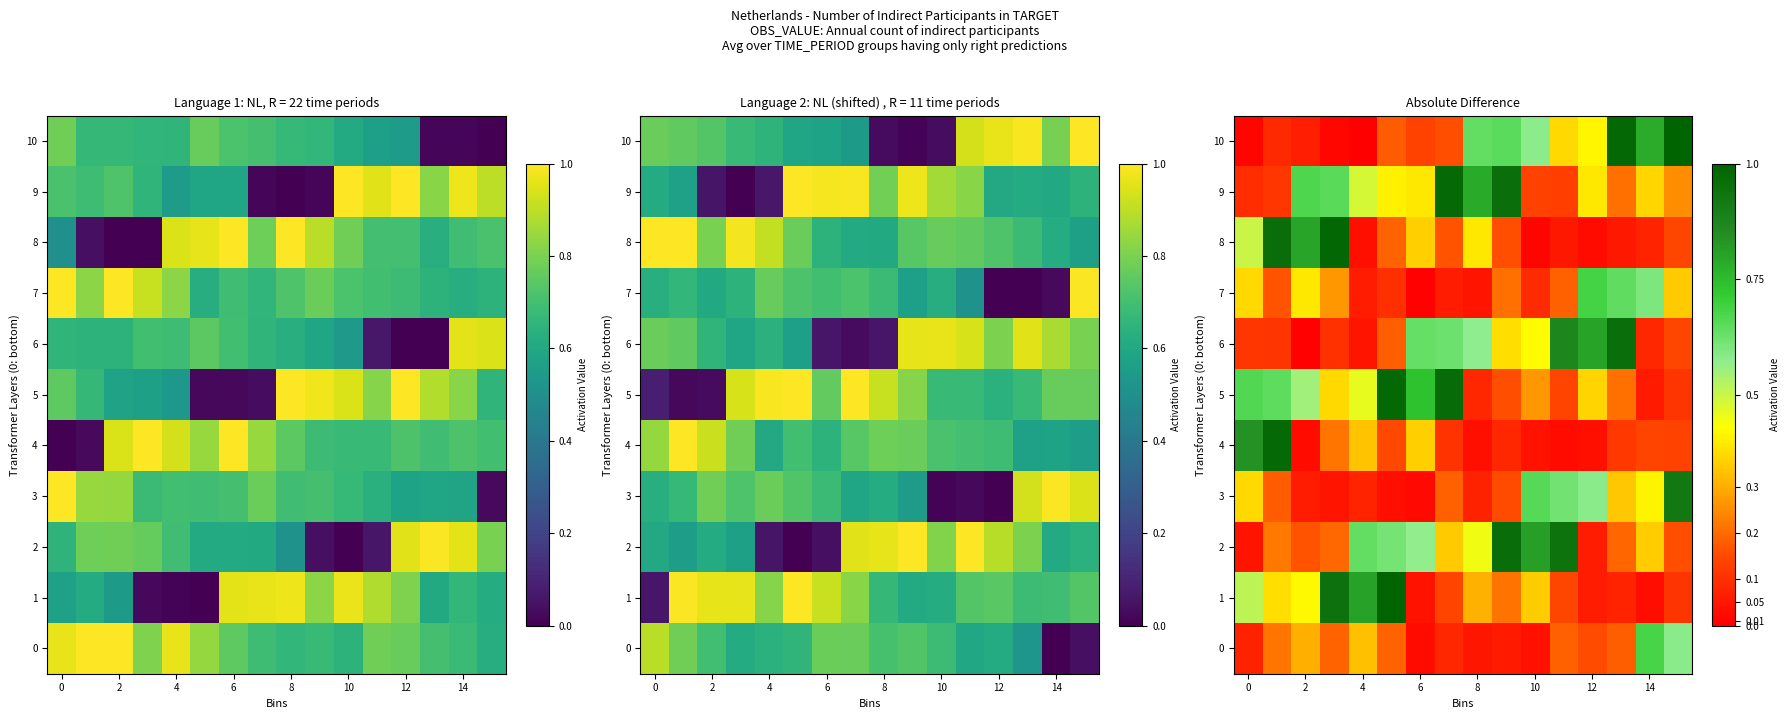

What is the difference between the maximum and second lowest values in the 8 series?

1.0